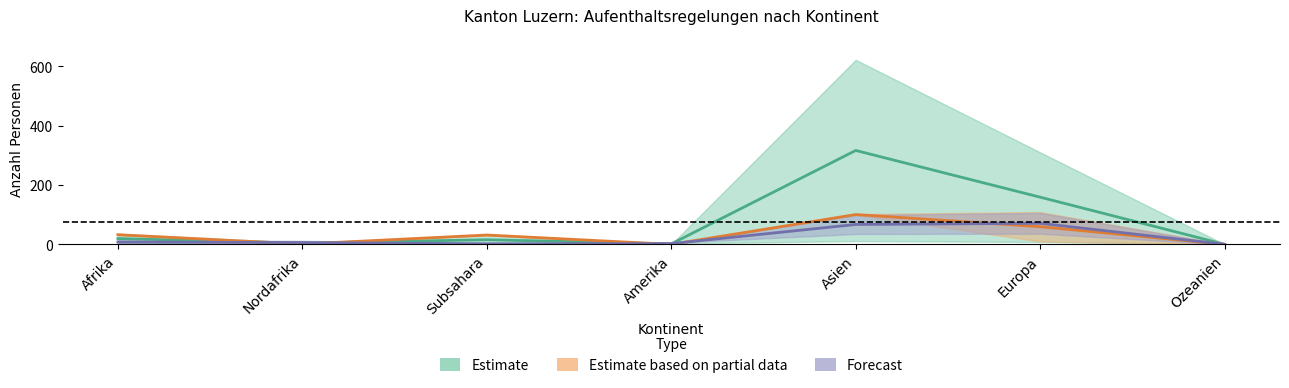

The Vorläufige Aufnahmen Total series shows 15 at Afrika. True or false?

False